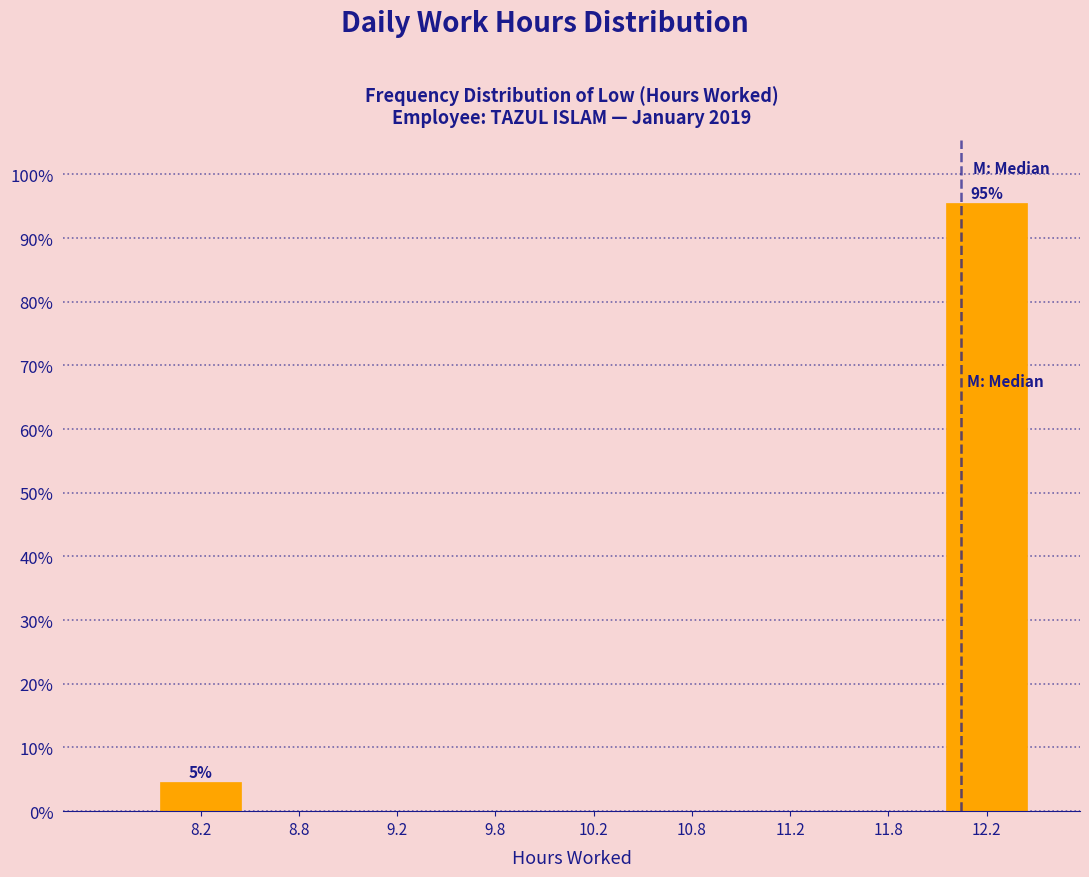

Over which range of the x-axis is the bar tallest?

12.0 to 12.5